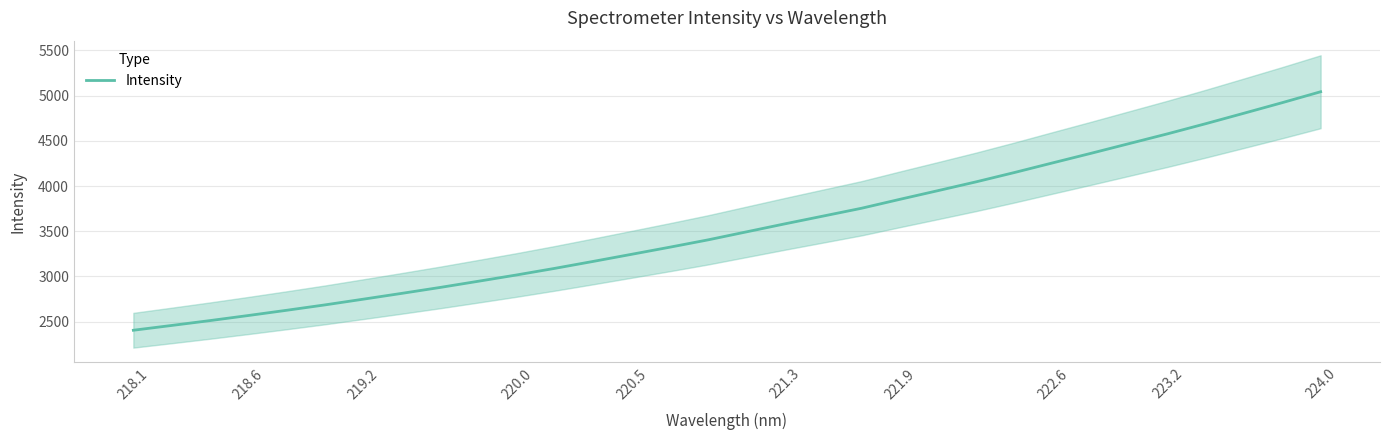

True or false: Intensity has a value of 6896.8 at 224.0.

False